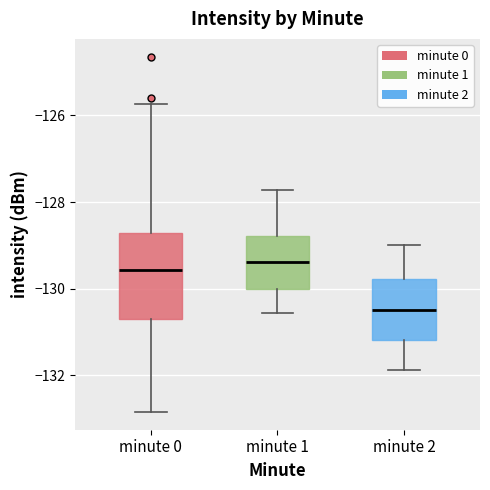

Reading left to right, read every box against the y-axis: the position of its median line, the range the box covers, and the ends of its whiskers. The values are not printed on the chart, so give them approximately, as read against the axis.

minute 0: median -129.6, box -130.8 to -128.8, whiskers -132.8 to -125.8
minute 1: median -129.4, box -130.0 to -128.8, whiskers -130.6 to -127.8
minute 2: median -130.6, box -131.2 to -129.8, whiskers -131.8 to -129.0